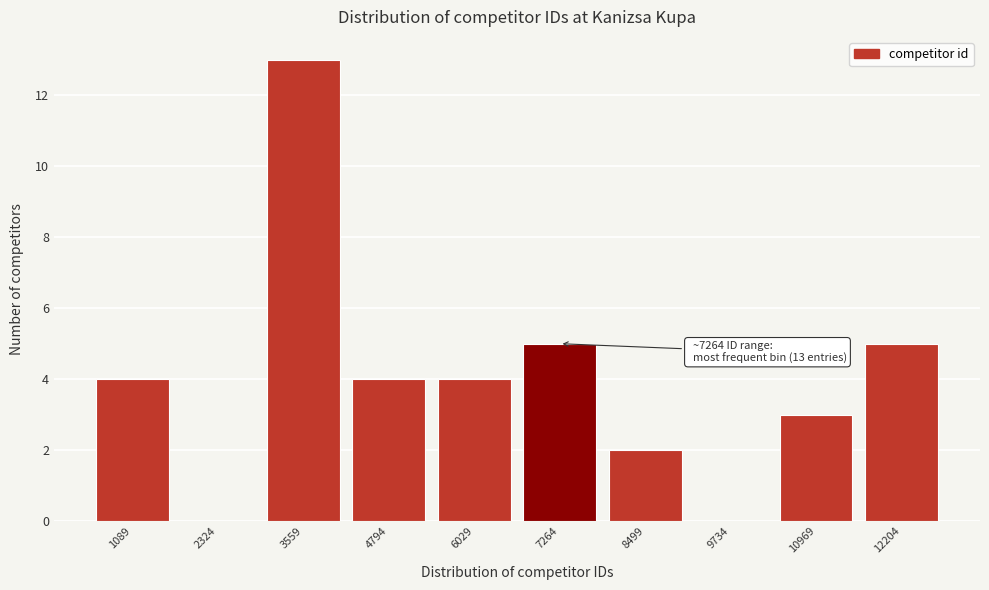

Over which range of the x-axis is the bar tallest?

3000 to 4200